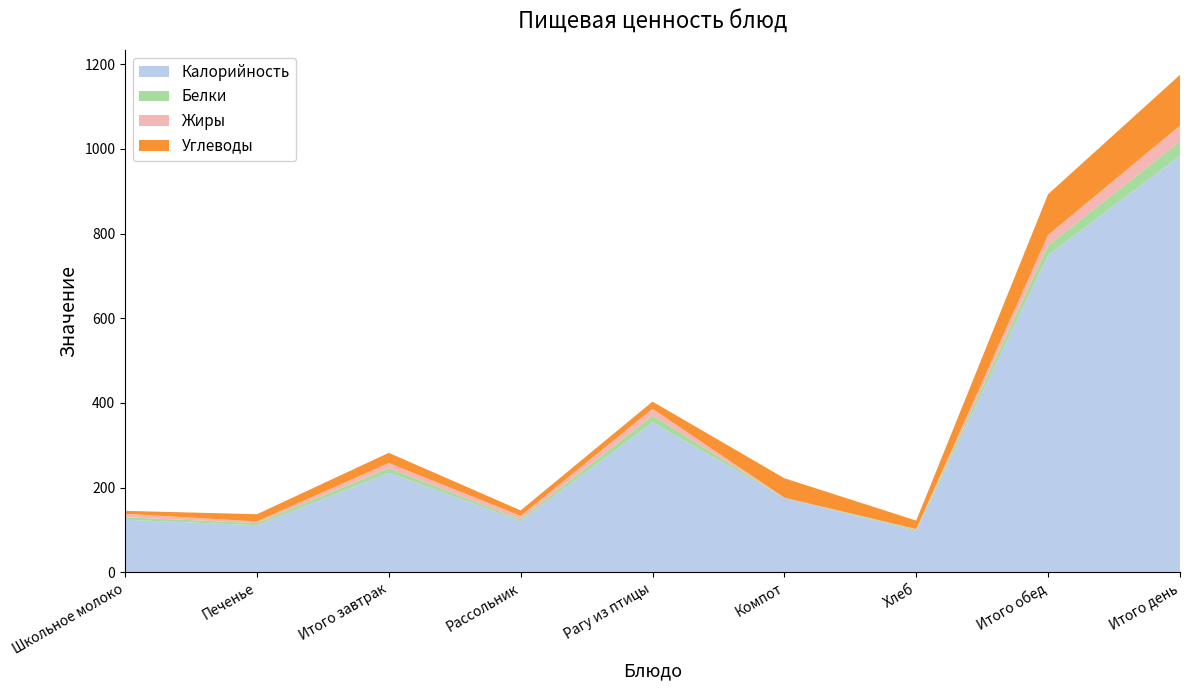

Reading left to right, what are all the values shown in this chart?

Калорийность: Школьное молоко=124	Печенье=111	Итого завтрак=235	Рассольник=121	Рагу из птицы=354	Компот=176	Хлеб=98	Итого обед=749	Итого день=984
Белки: Школьное молоко=6	Печенье=5	Итого завтрак=11	Рассольник=4	Рагу из птицы=16	Компот=0	Хлеб=3	Итого обед=23	Итого день=34
Жиры: Школьное молоко=8	Печенье=4	Итого завтрак=12	Рассольник=8	Рагу из птицы=16	Компот=0	Хлеб=1	Итого обед=25	Итого день=37
Углеводы: Школьное молоко=7	Печенье=17	Итого завтрак=24	Рассольник=13	Рагу из птицы=17	Компот=46	Хлеб=20	Итого обед=96	Итого день=120